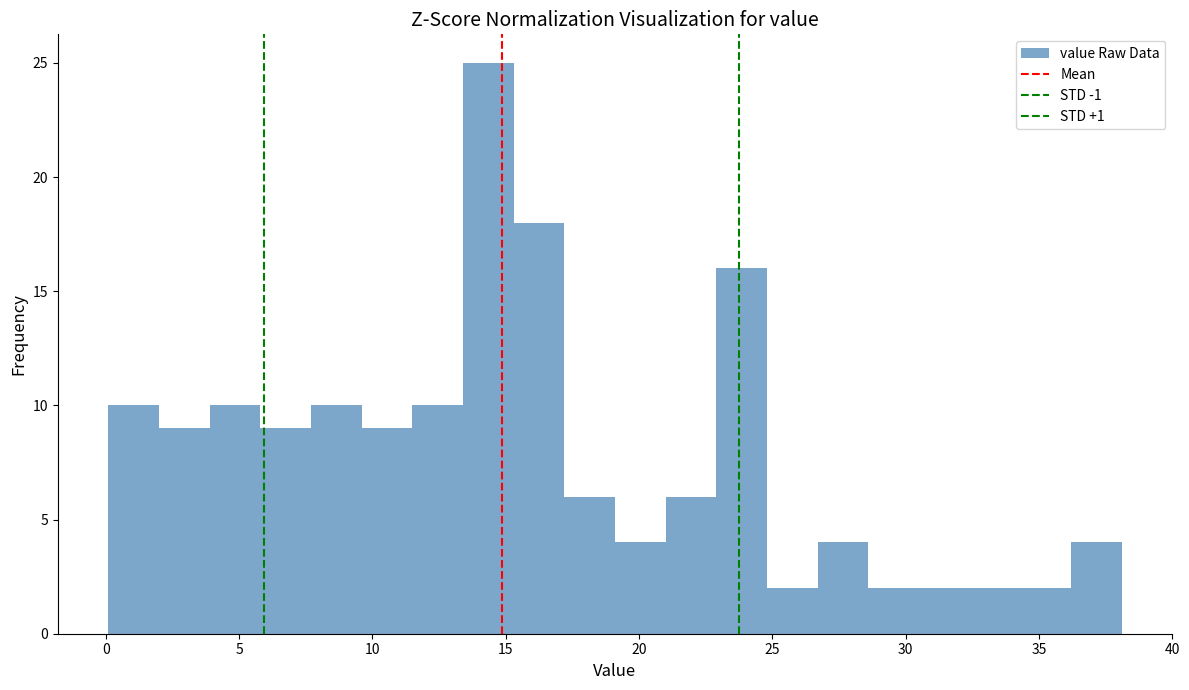

Around what value on the x-axis is the tallest bar? Give the approximate position of its centre, as read against the axis.

14.5